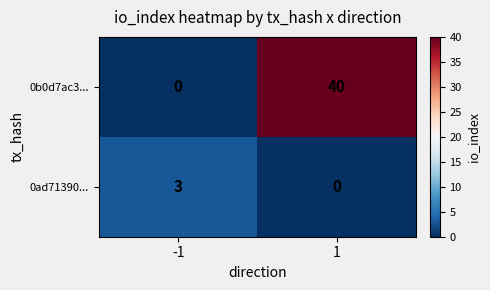

Between -1 and 1, which series saw the biggest shift?

0b0d7ac3...